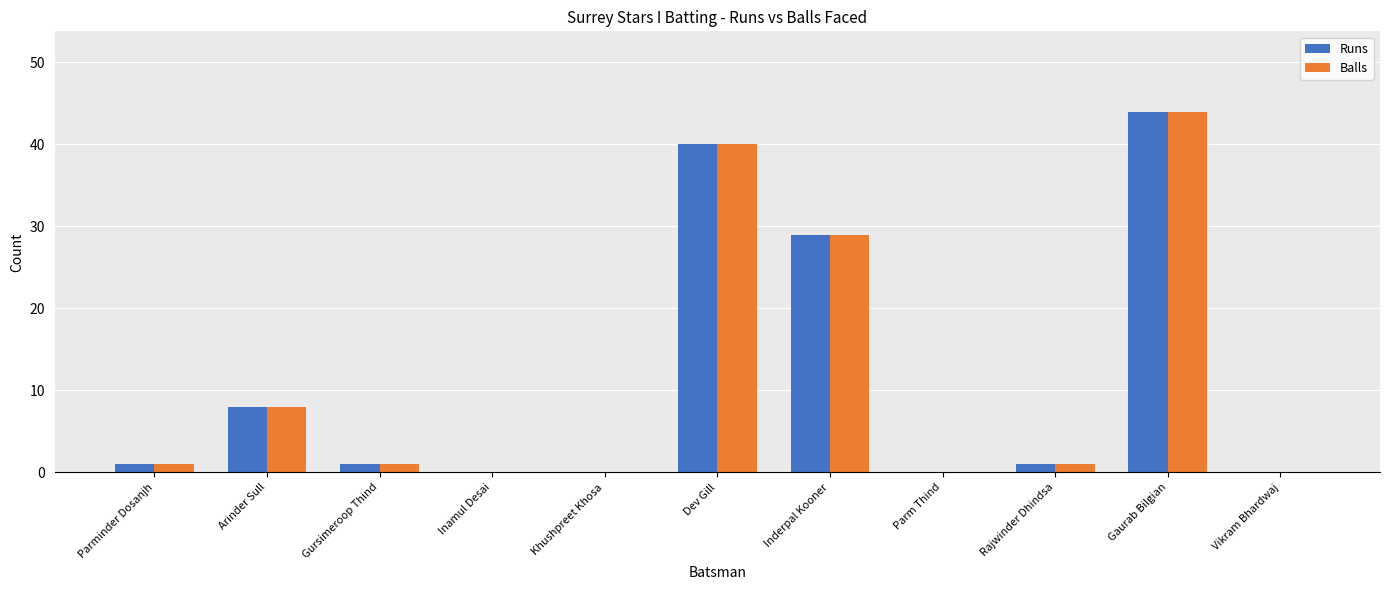

Reading left to right, extract all data points from this chart.

Runs: Parminder Dosanjh=1	Arinder Sull=8	Gursimeroop Thind=1	Inamul Desai=0	Khushpreet Khosa=0	Dev Gill=40	Inderpal Kooner=29	Parm Thind=0	Rajwinder Dhindsa=1	Gaurab Bilgian=44	Vikram Bhardwaj=0
Balls: Parminder Dosanjh=1	Arinder Sull=8	Gursimeroop Thind=1	Inamul Desai=0	Khushpreet Khosa=0	Dev Gill=40	Inderpal Kooner=29	Parm Thind=0	Rajwinder Dhindsa=1	Gaurab Bilgian=44	Vikram Bhardwaj=0